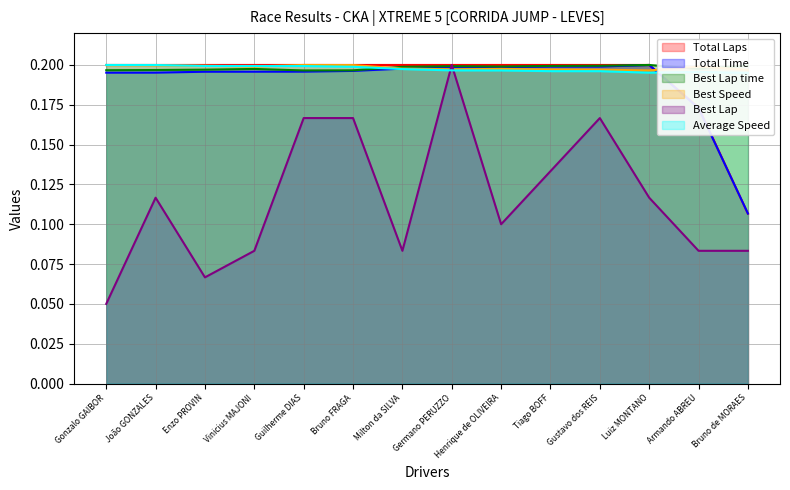

Reading right to left, what are all the values shown in this chart?

Total Laps: Bruno de MORAES=0.1	Armando ABREU=0.2	Luiz MONTANO=0.2	Gustavo dos REIS=0.2	Tiago BOFF=0.2	Henrique de OLIVEIRA=0.2	Germano PERUZZO=0.2	Milton da SILVA=0.2	Bruno FRAGA=0.2	Guilherme DIAS=0.2	Vinicius MAJONI=0.2	Enzo PROVIN=0.2	João GONZALES=0.2	Gonzalo GAIBOR=0.2
Total Time: Bruno de MORAES=0.1	Armando ABREU=0.2	Luiz MONTANO=0.2	Gustavo dos REIS=0.2	Tiago BOFF=0.2	Henrique de OLIVEIRA=0.2	Germano PERUZZO=0.2	Milton da SILVA=0.2	Bruno FRAGA=0.2	Guilherme DIAS=0.2	Vinicius MAJONI=0.2	Enzo PROVIN=0.2	João GONZALES=0.2	Gonzalo GAIBOR=0.2
Best Lap time: Bruno de MORAES=0.2	Armando ABREU=0.2	Luiz MONTANO=0.2	Gustavo dos REIS=0.2	Tiago BOFF=0.2	Henrique de OLIVEIRA=0.2	Germano PERUZZO=0.2	Milton da SILVA=0.2	Bruno FRAGA=0.2	Guilherme DIAS=0.2	Vinicius MAJONI=0.2	Enzo PROVIN=0.2	João GONZALES=0.2	Gonzalo GAIBOR=0.2
Best Speed: Bruno de MORAES=0.2	Armando ABREU=0.2	Luiz MONTANO=0.2	Gustavo dos REIS=0.2	Tiago BOFF=0.2	Henrique de OLIVEIRA=0.2	Germano PERUZZO=0.2	Milton da SILVA=0.2	Bruno FRAGA=0.2	Guilherme DIAS=0.2	Vinicius MAJONI=0.2	Enzo PROVIN=0.2	João GONZALES=0.2	Gonzalo GAIBOR=0.2
Best Lap: Bruno de MORAES=0.1	Armando ABREU=0.1	Luiz MONTANO=0.1	Gustavo dos REIS=0.2	Tiago BOFF=0.1	Henrique de OLIVEIRA=0.1	Germano PERUZZO=0.2	Milton da SILVA=0.1	Bruno FRAGA=0.2	Guilherme DIAS=0.2	Vinicius MAJONI=0.1	Enzo PROVIN=0.1	João GONZALES=0.1	Gonzalo GAIBOR=0.1
Average Speed: Bruno de MORAES=0.2	Armando ABREU=0.2	Luiz MONTANO=0.2	Gustavo dos REIS=0.2	Tiago BOFF=0.2	Henrique de OLIVEIRA=0.2	Germano PERUZZO=0.2	Milton da SILVA=0.2	Bruno FRAGA=0.2	Guilherme DIAS=0.2	Vinicius MAJONI=0.2	Enzo PROVIN=0.2	João GONZALES=0.2	Gonzalo GAIBOR=0.2